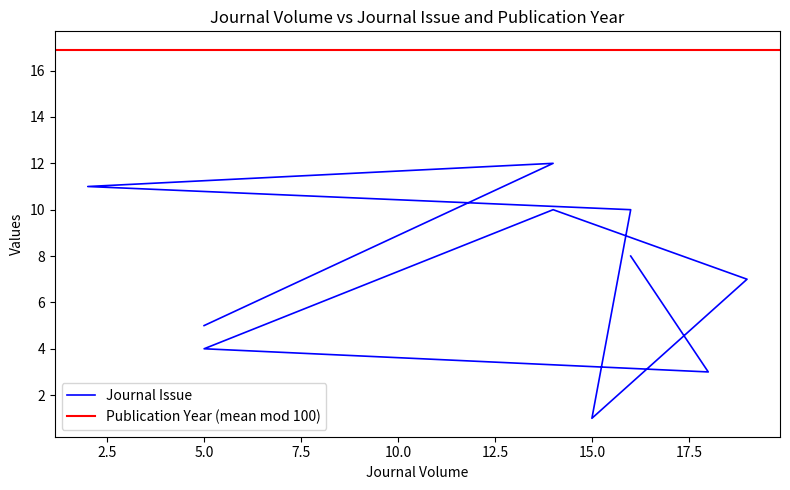

Does the chart have visible grid lines?

No